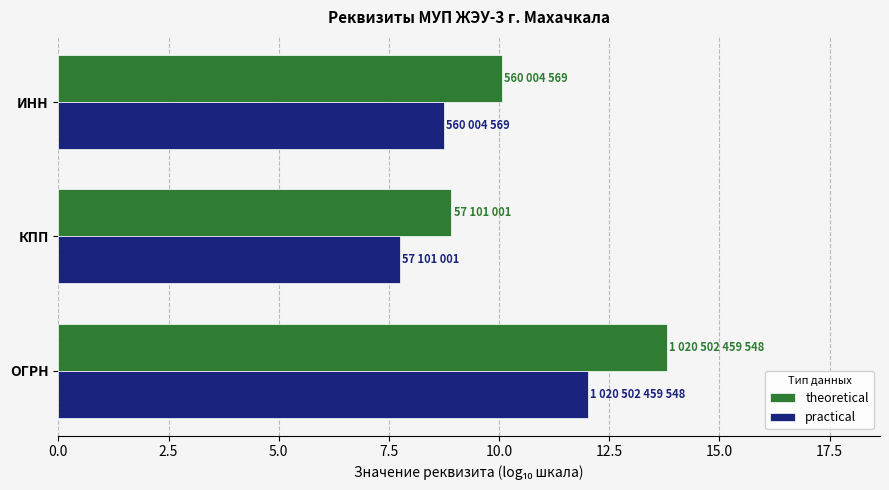

Is it true that theoretical equals 8.9 at КПП?

True